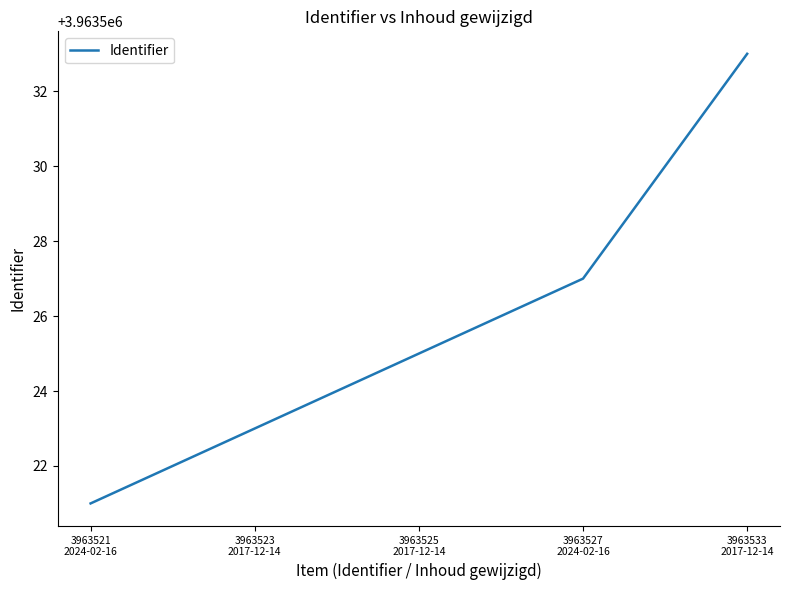

Is this an area chart (filled region under the line)?

No